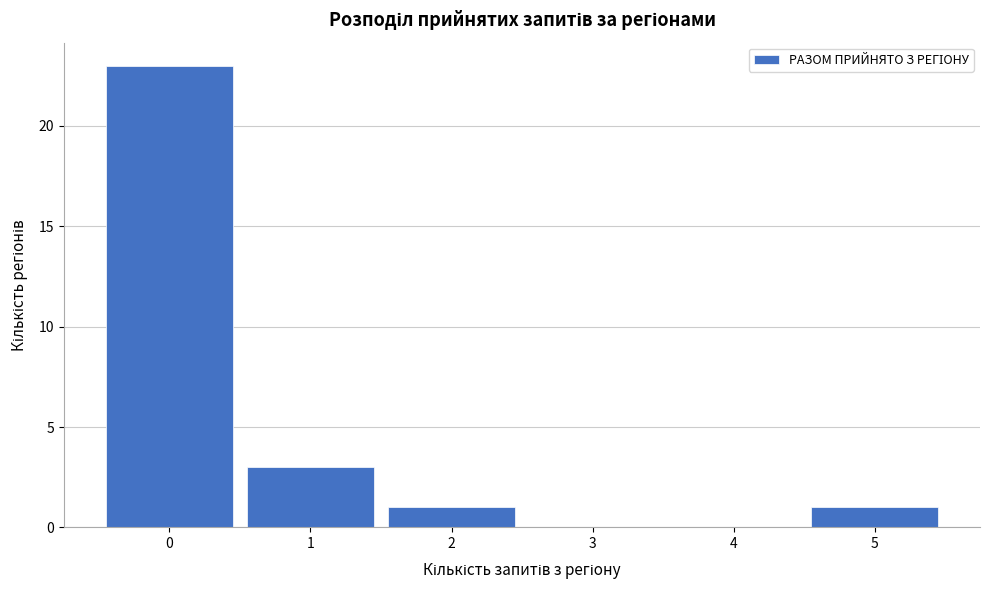

Reading left to right, extract all data points from this chart.

0=23	1=3	2=1	3=0	4=0	5=1